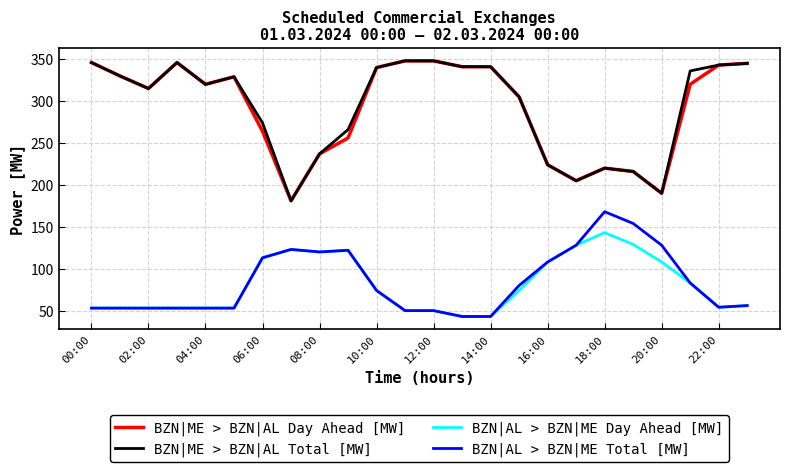

True or false: BZN|AL > BZN|ME Total [MW] and BZN|ME > BZN|AL Total [MW] cross at least once.

False